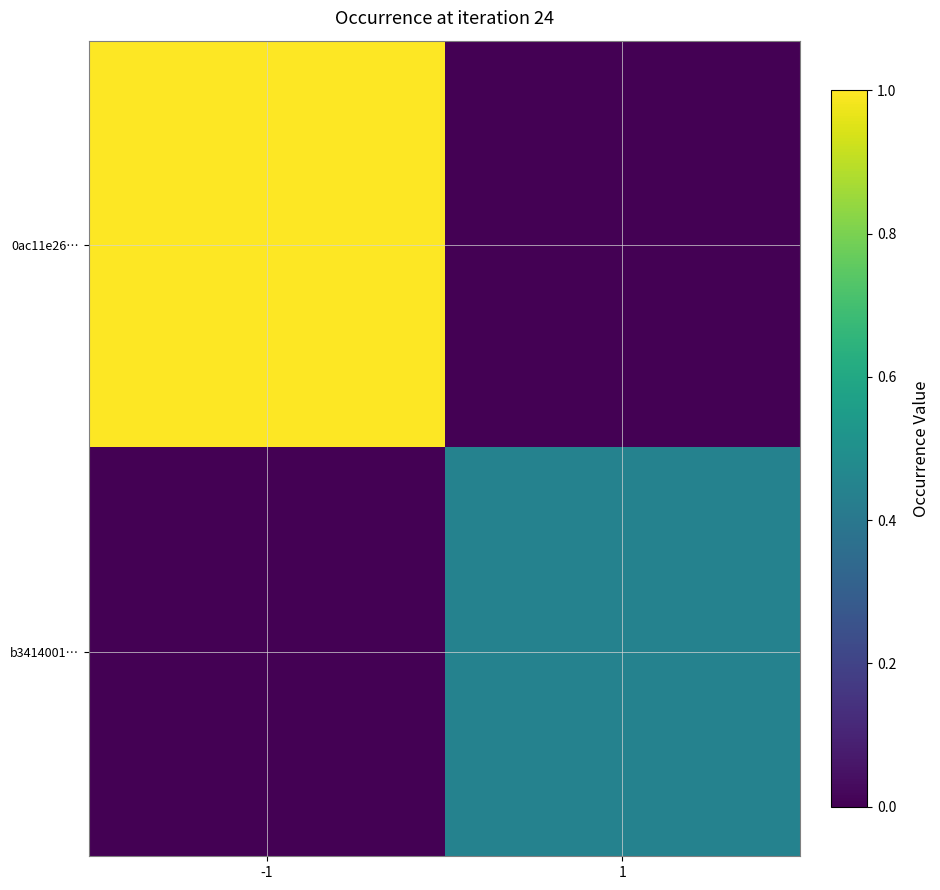

Between -1 and 1, which is larger?

-1